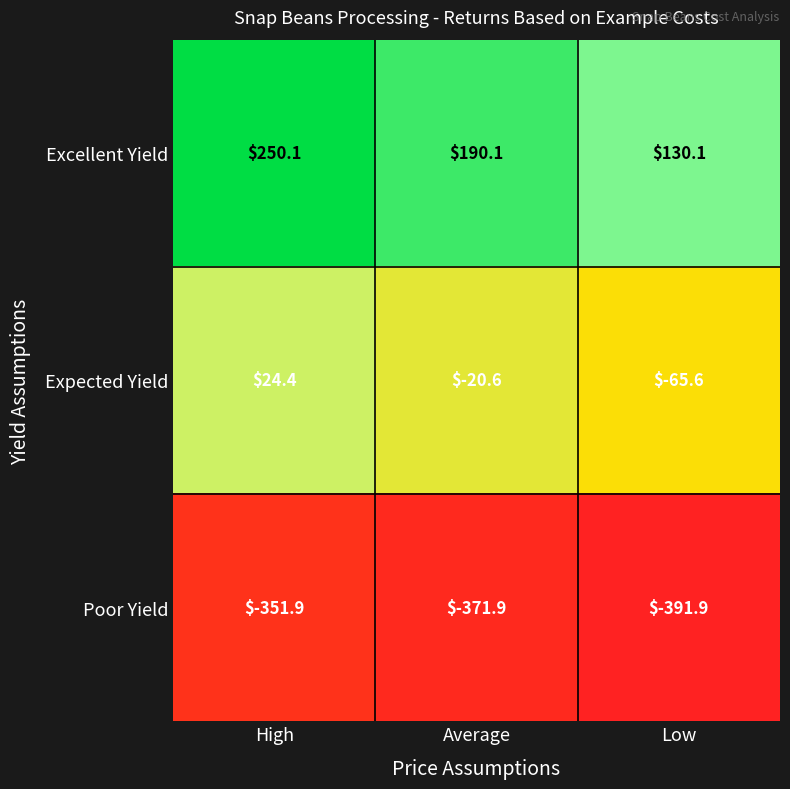

At which category does the chart reach its minimum across all series?

Low